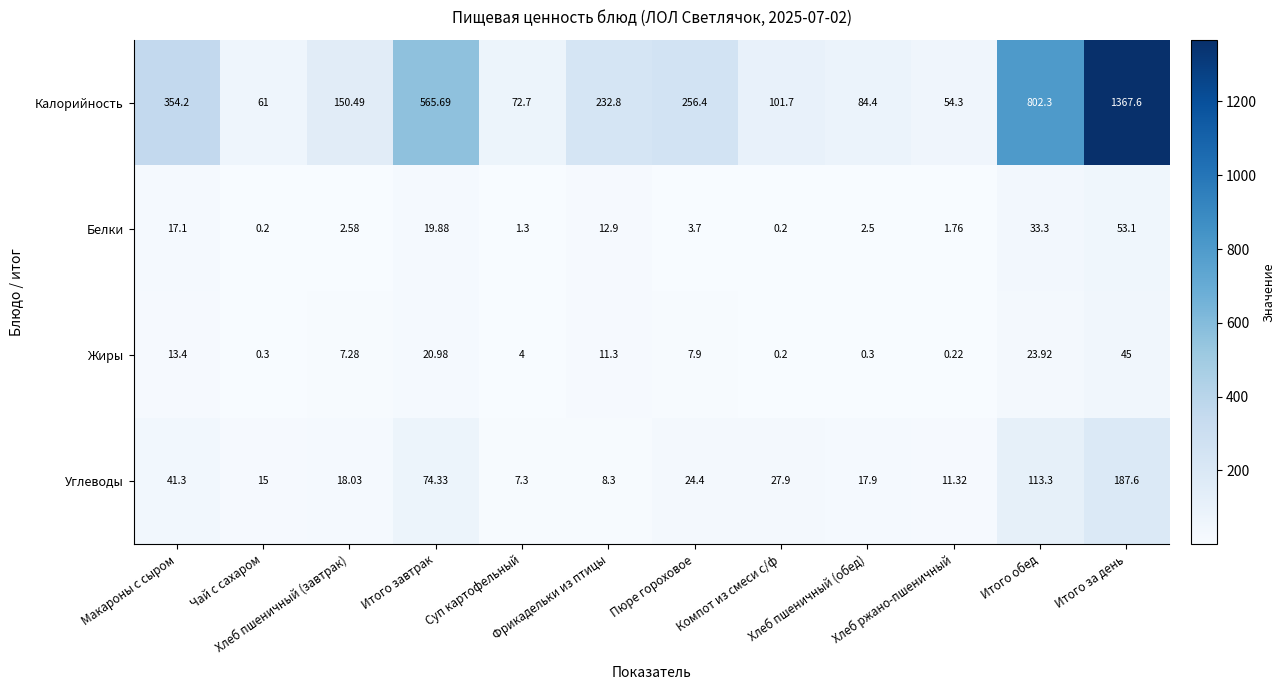

Which series has the widest spread of values?

Калорийность